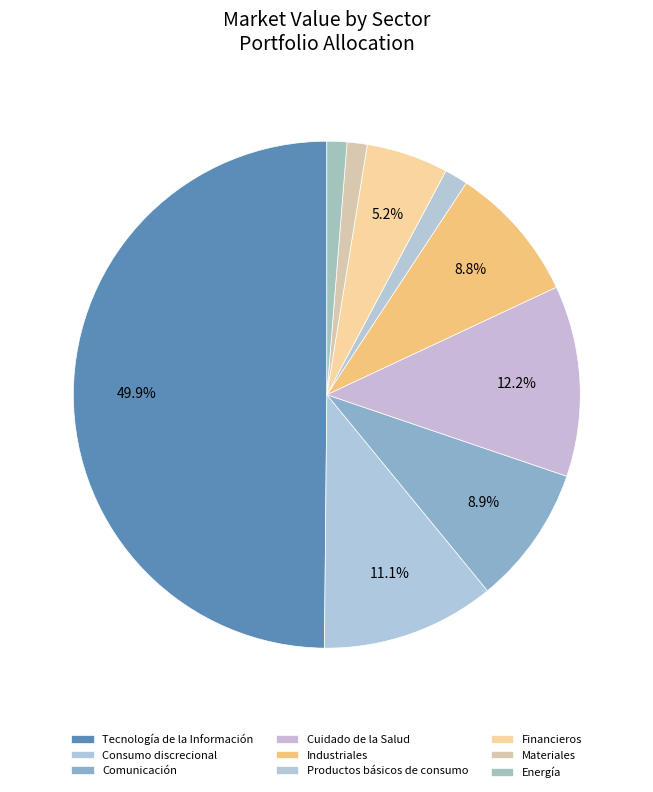

Approximately how many times larger is the value at Productos básicos de consumo compared to Energía?

1.2